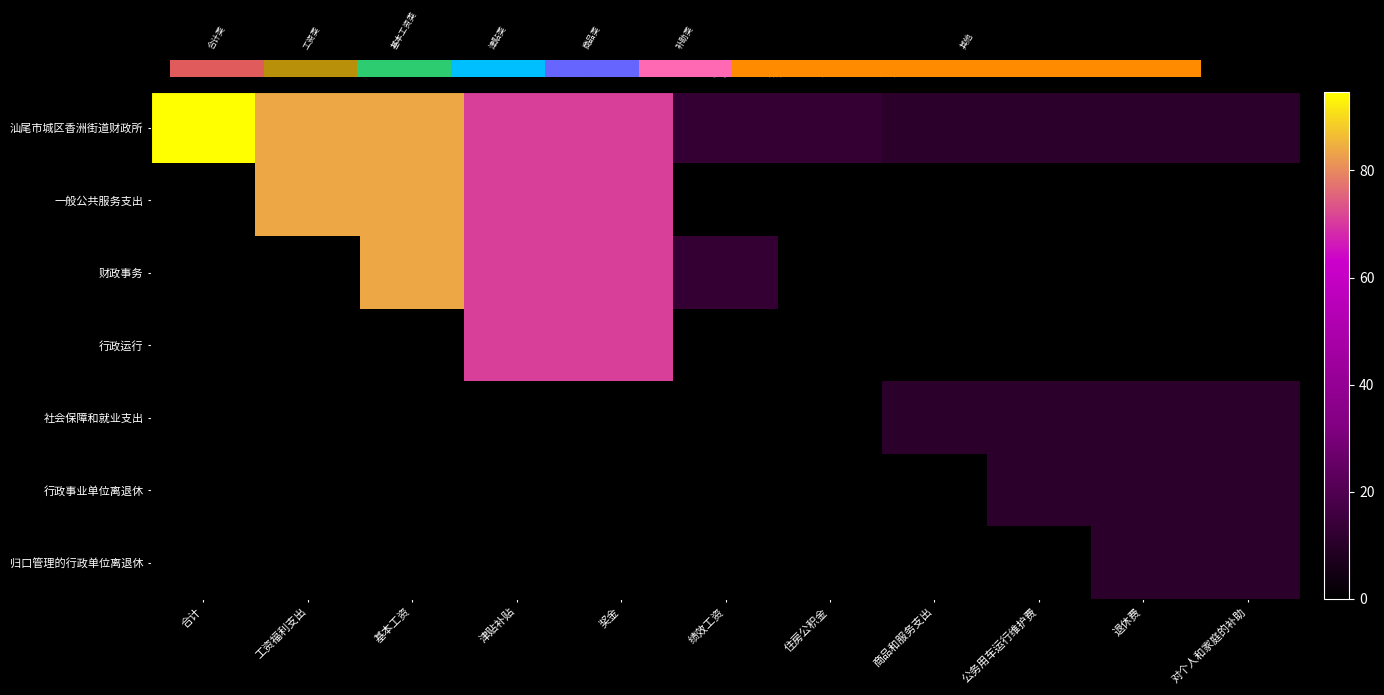

The value of 汕尾市城区香洲街道财政所 at 公务用车运行维护费 is 10.8. True or false?

True